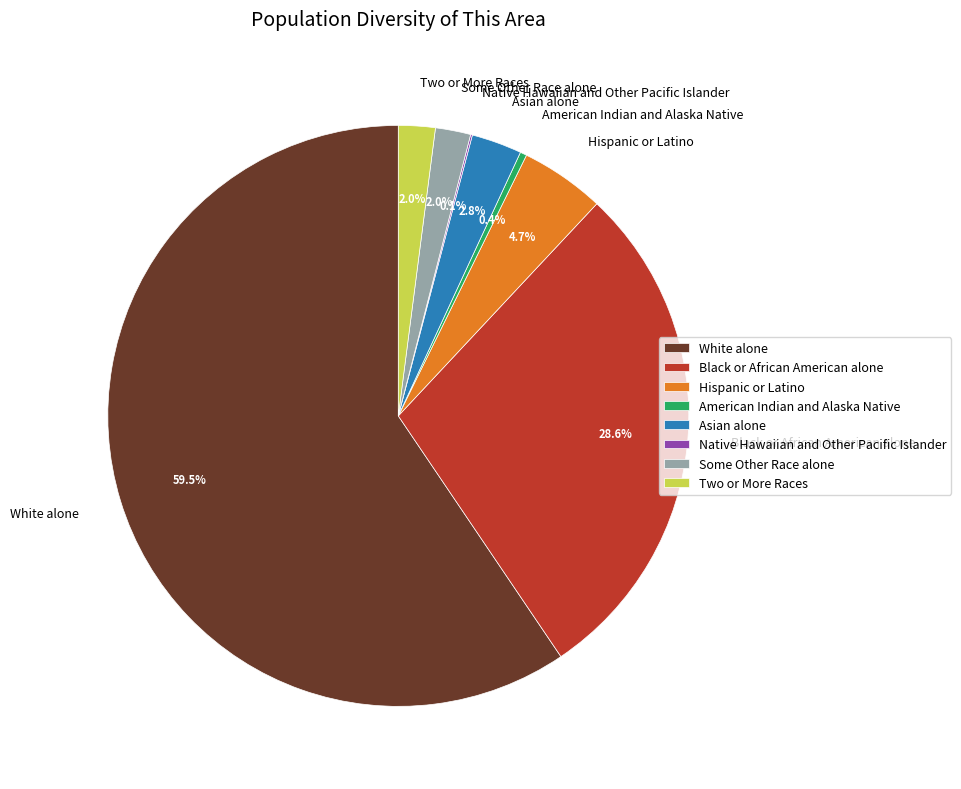

To the nearest percent, what is the difference between the largest and smallest slice percentages?

59%